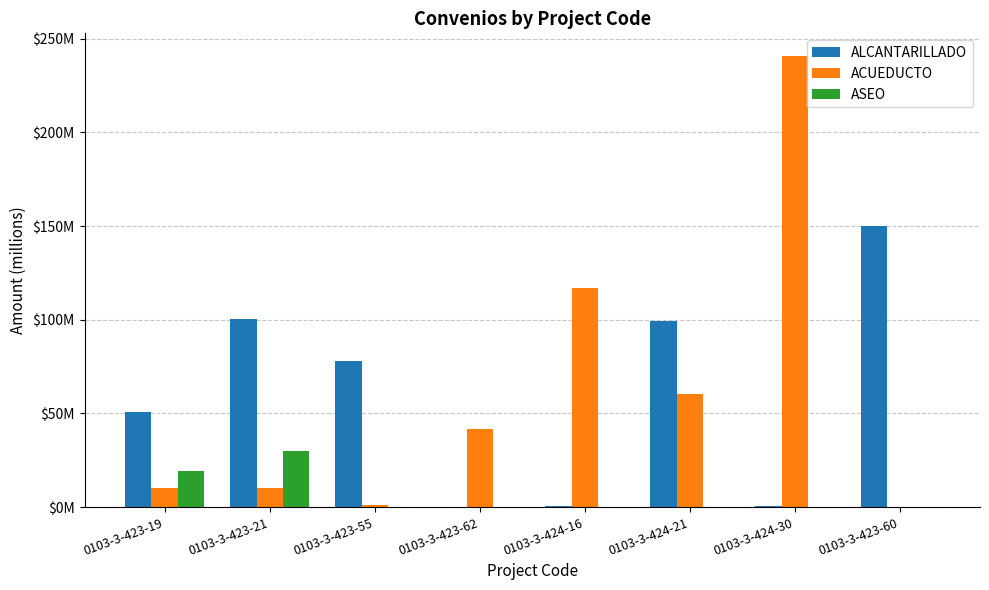

Reading left to right, transcribe all the data shown in this chart.

ALCANTARILLADO: 50.5	100.3	78.3	0.2	0.6	99.5	0.3	150.0
ACUEDUCTO: 10.4	10.1	1.3	41.9	116.7	60.6	240.9	0.0
ASEO: 19.0	30.0	0.0	0.0	0.0	0.0	0.0	0.0